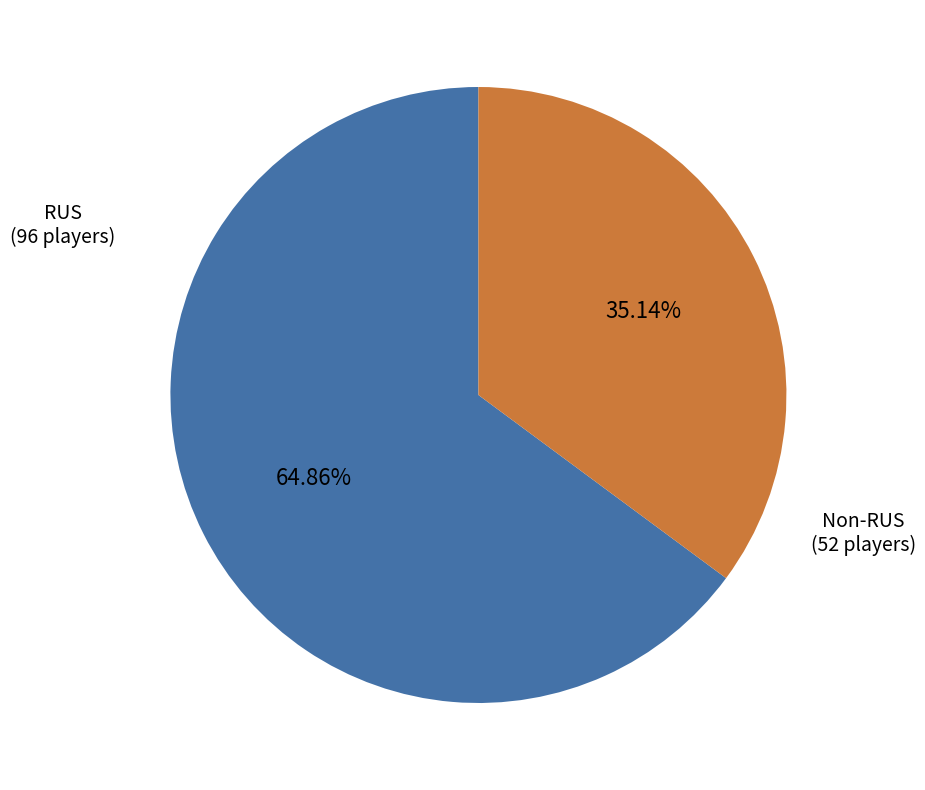

Is there any slice that represents more than half of the pie?

Yes